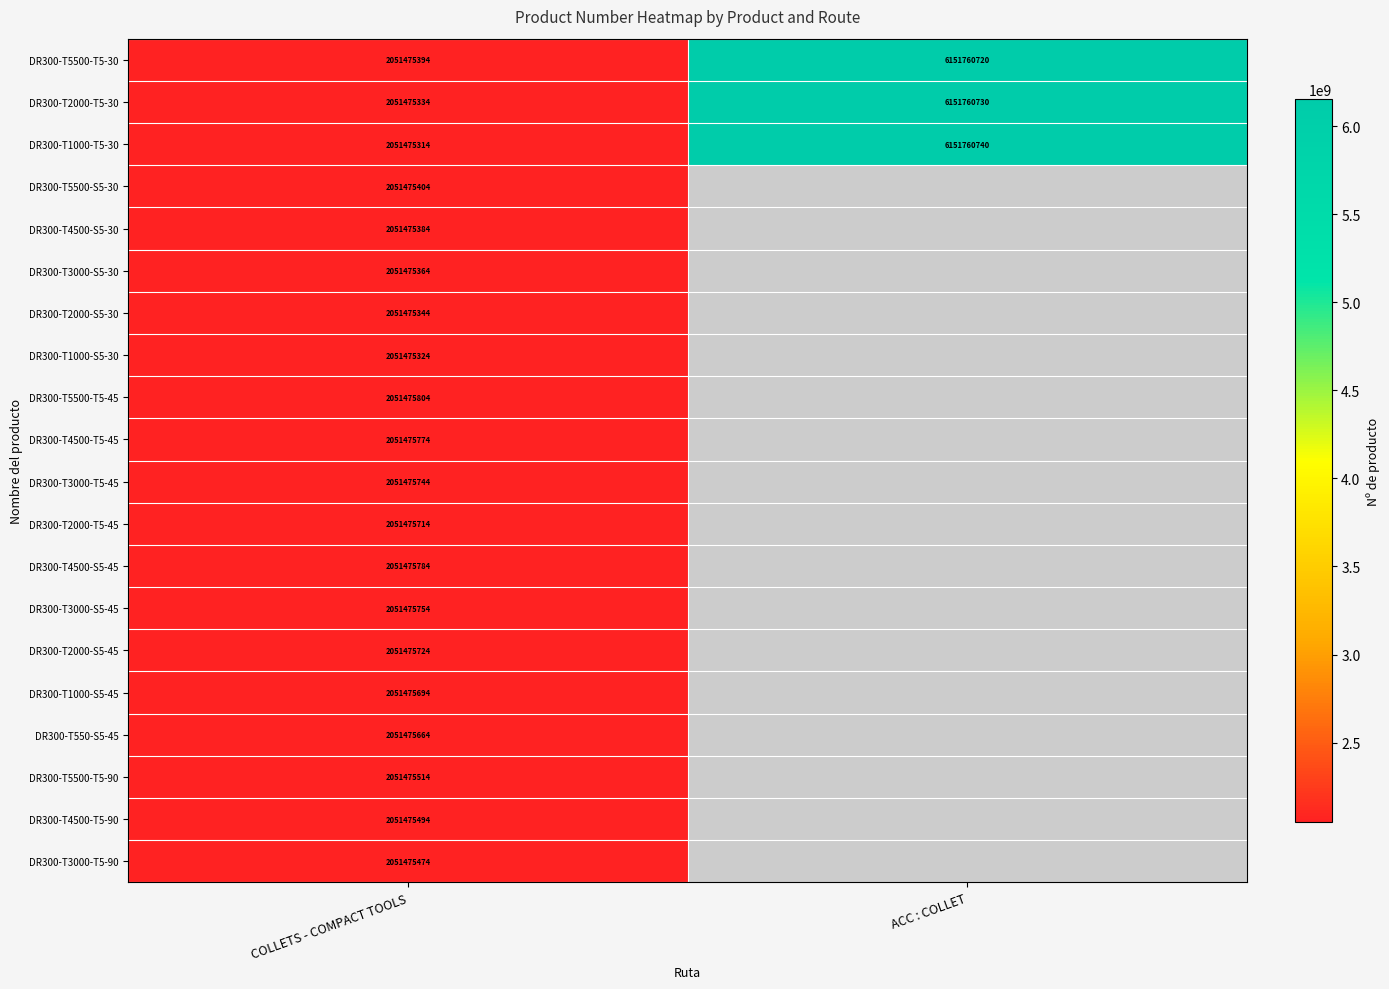

Count the number of categories in the chart.

2